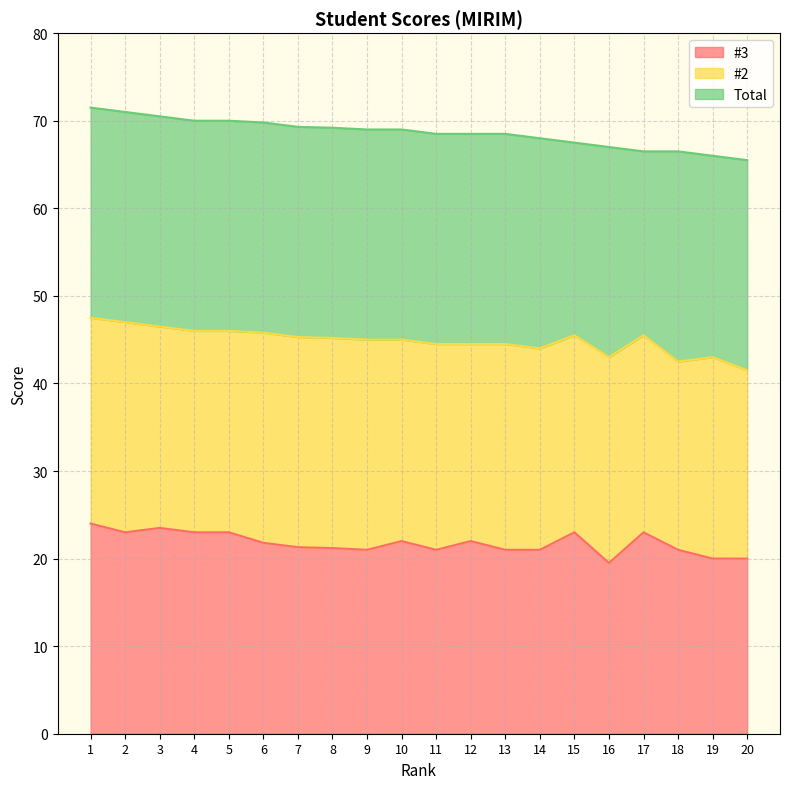

How many data points in Total are above 69?

8